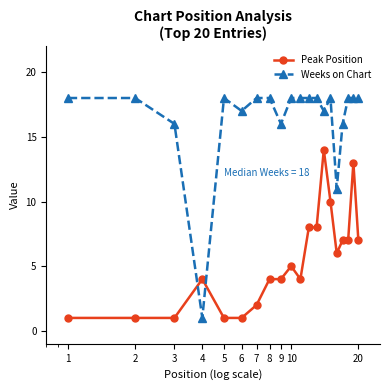

True or false: Peak Position and Weeks on Chart intersect in this chart.

True